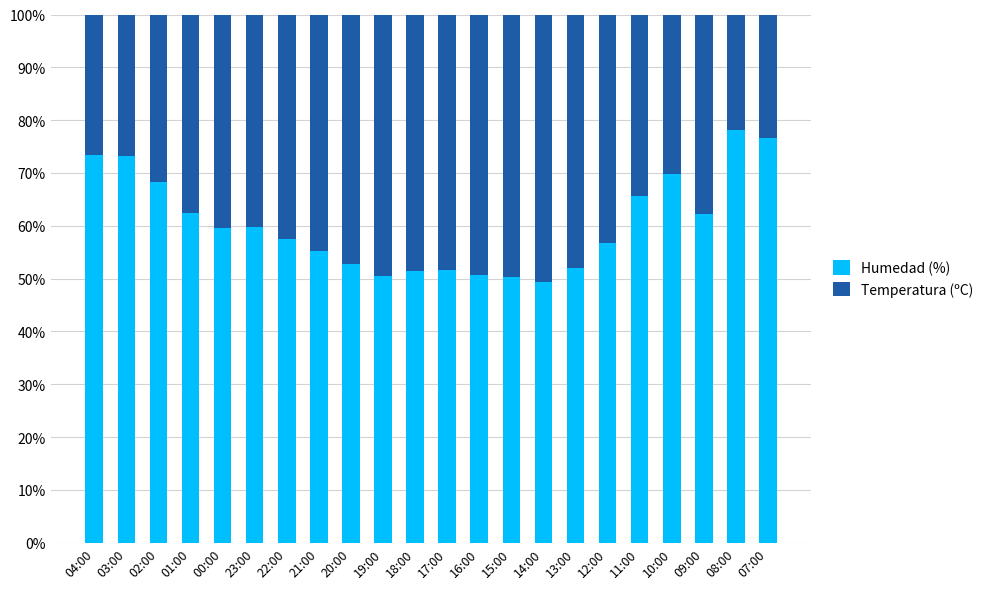

The Humedad (%) series shows 56.8 at 12:00. True or false?

True